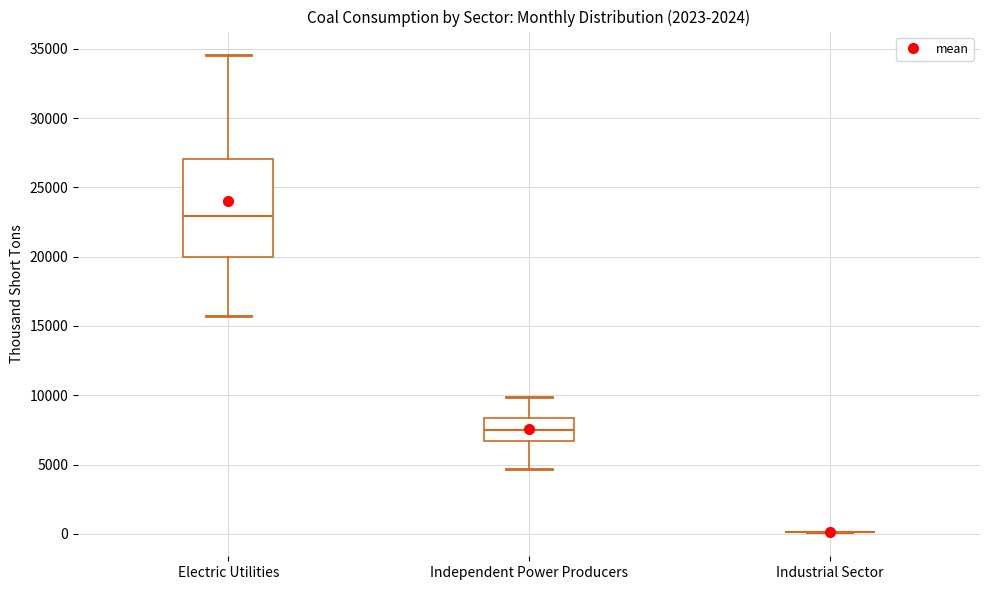

Which box is the tallest, from its lower edge to its upper edge?

Electric Utilities